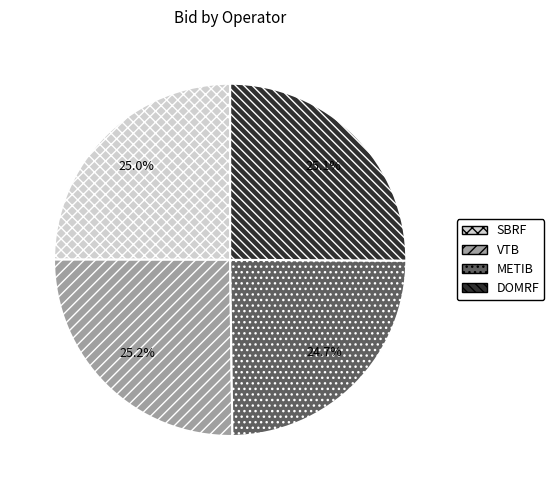

How many slices are in this pie chart?

4